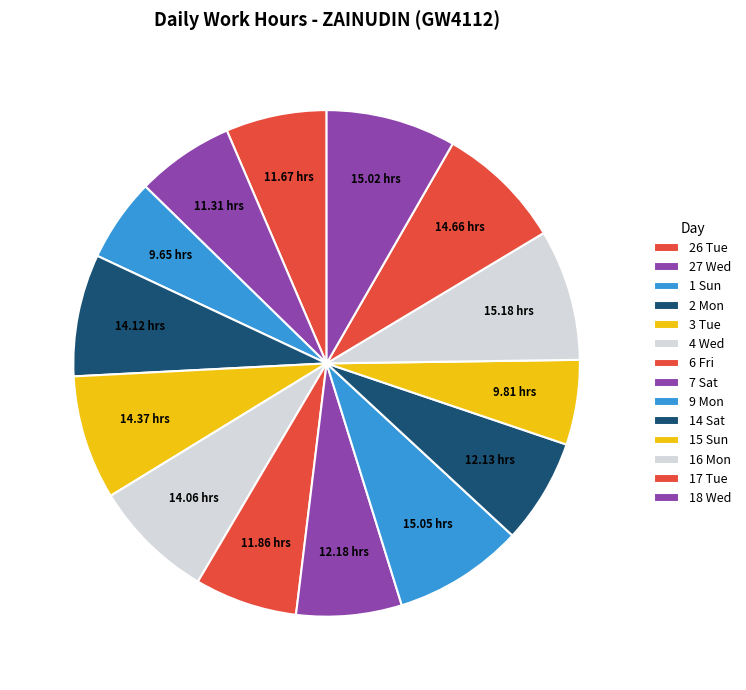

True or false: 16 Mon accounts for 17% of the total.

False